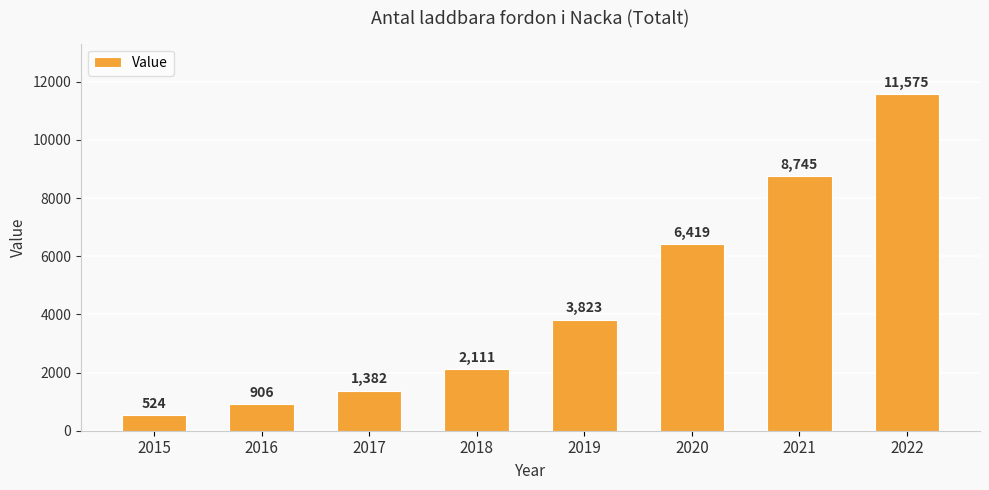

What is the difference between the values at 2015 and 2018?

1587